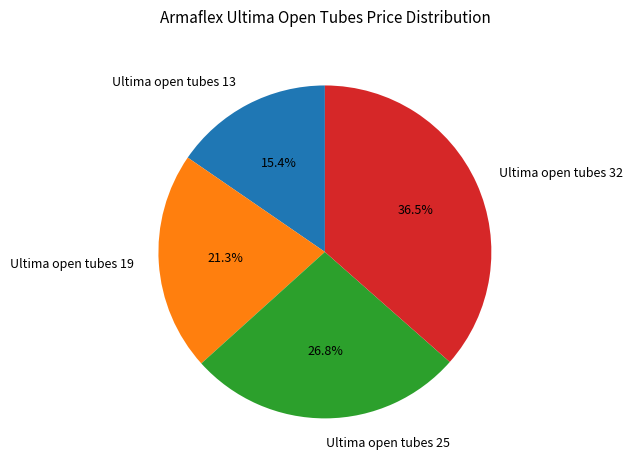

What percentage is the Ultima open tubes 13 slice, to the nearest percent?

15%